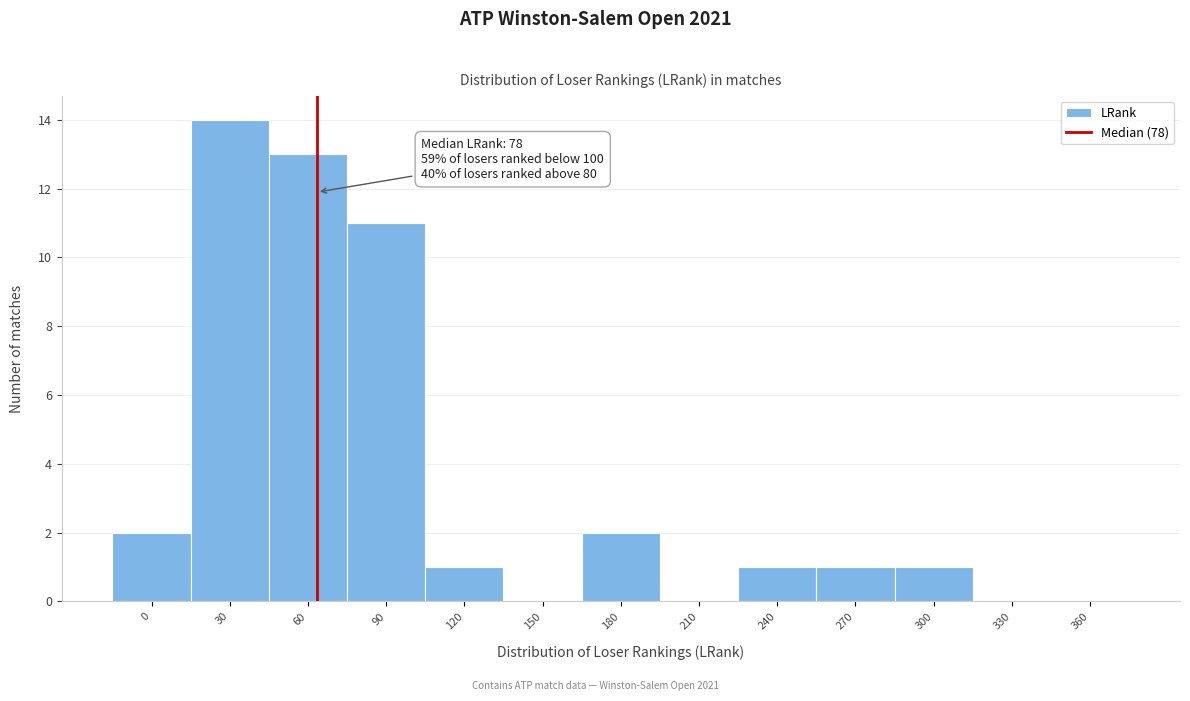

Reading left to right, transcribe all the data shown in this chart.

0=2	30=14	60=13	90=11	120=1	150=0	180=2	210=0	240=1	270=1	300=1	330=0	360=0